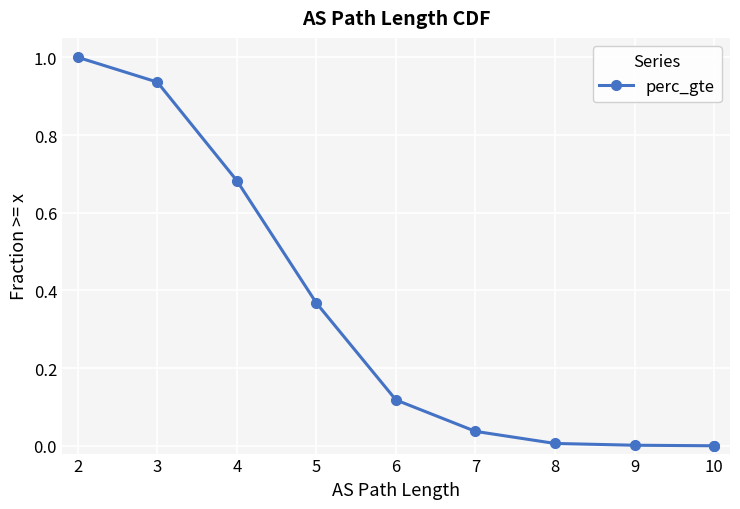

True or false: there are more than 0 points higher than both neighbors.

False